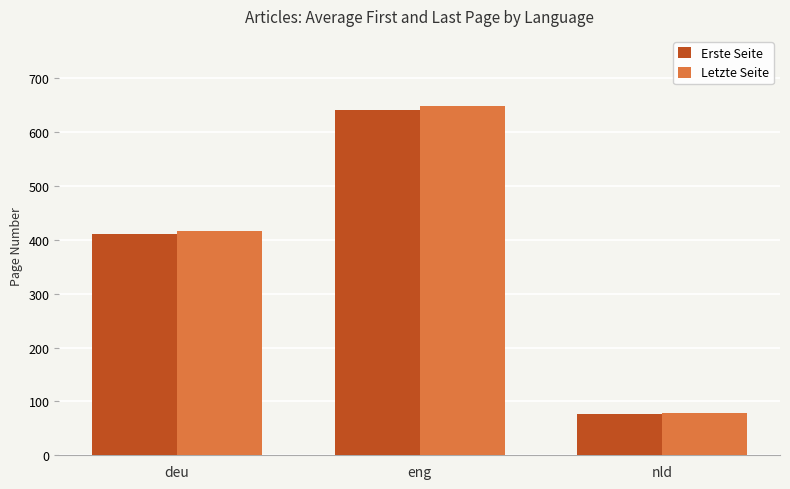

What is the difference between the highest and lowest values at nld?

3.0